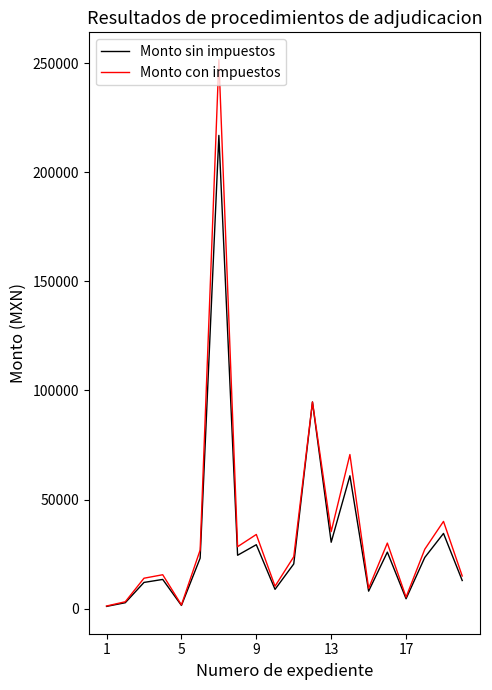

Rank the series by their maximum value, from highest to lowest.

Monto con impuestos, Monto sin impuestos